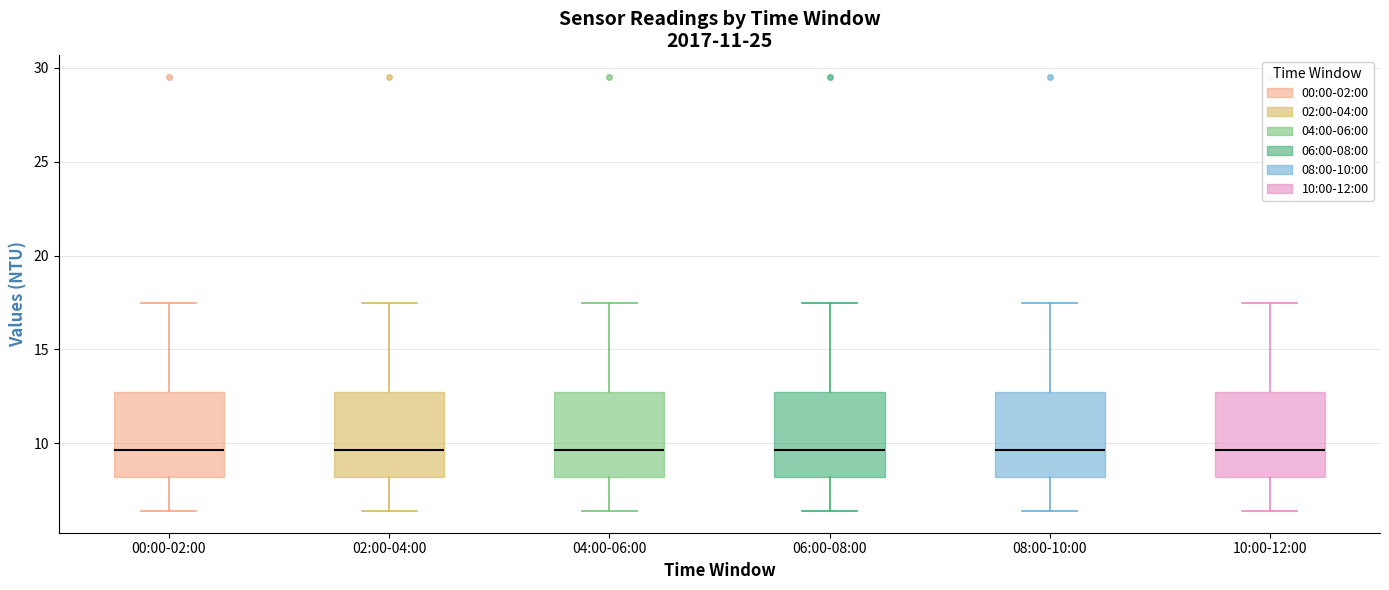

Where does the upper whisker of the box for 00:00-02:00 end on the y-axis? The values are not printed on the chart, so give them approximately, as read against the axis.

17.5